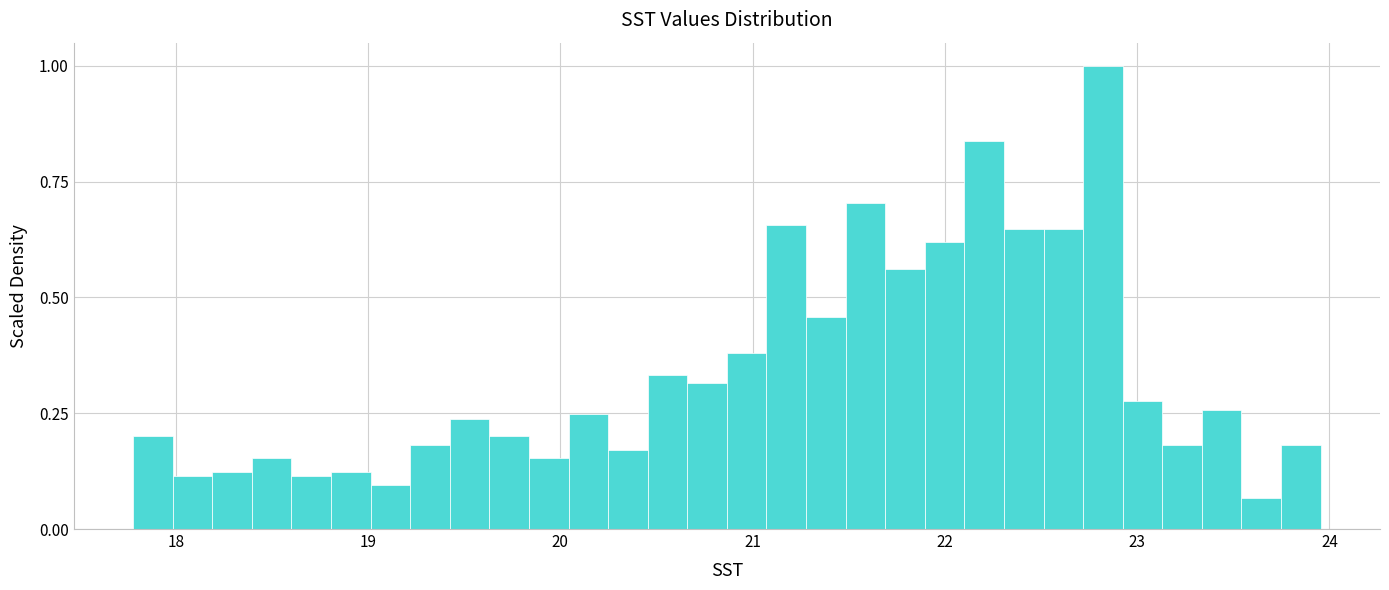

Around what value on the x-axis is the tallest bar? Give the approximate position of its centre, as read against the axis.

22.8